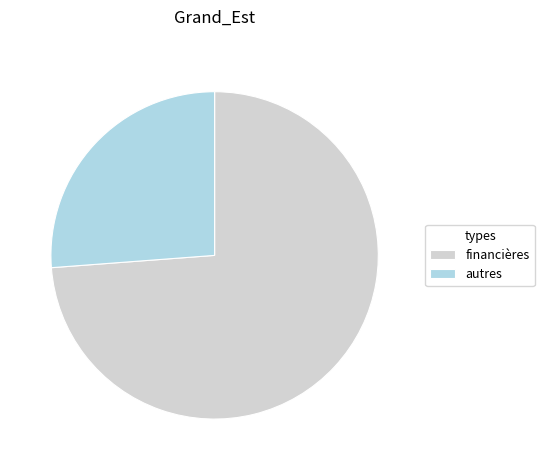

True or false: financières accounts for 74% of the total.

True